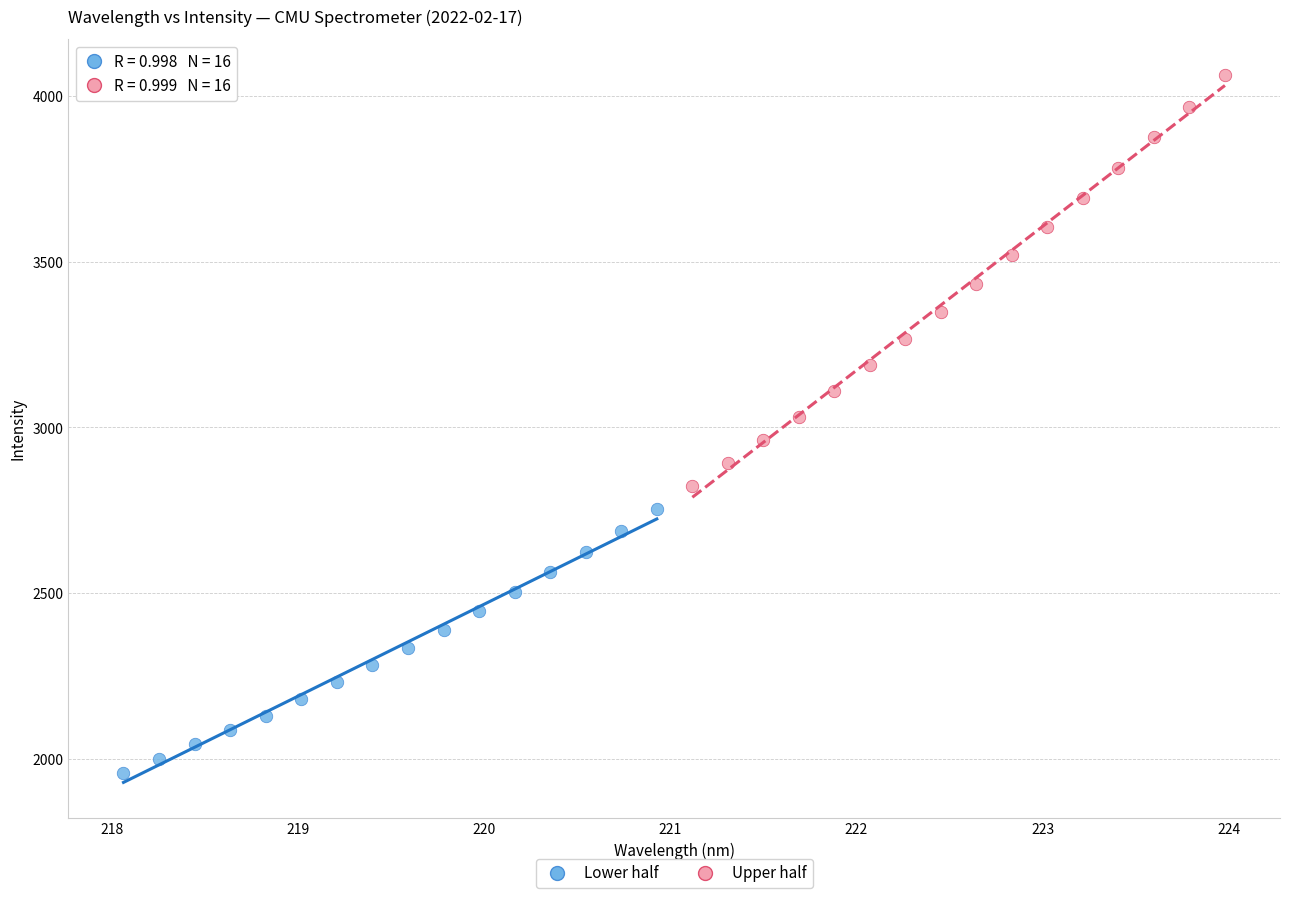

Which series reaches the minimum Y coordinate?

Lower half